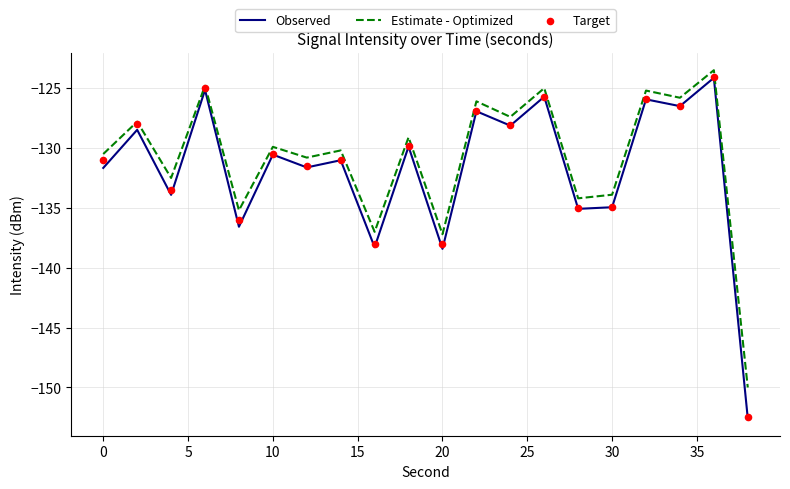

Which series has the largest Y range (max minus min)?

Observed